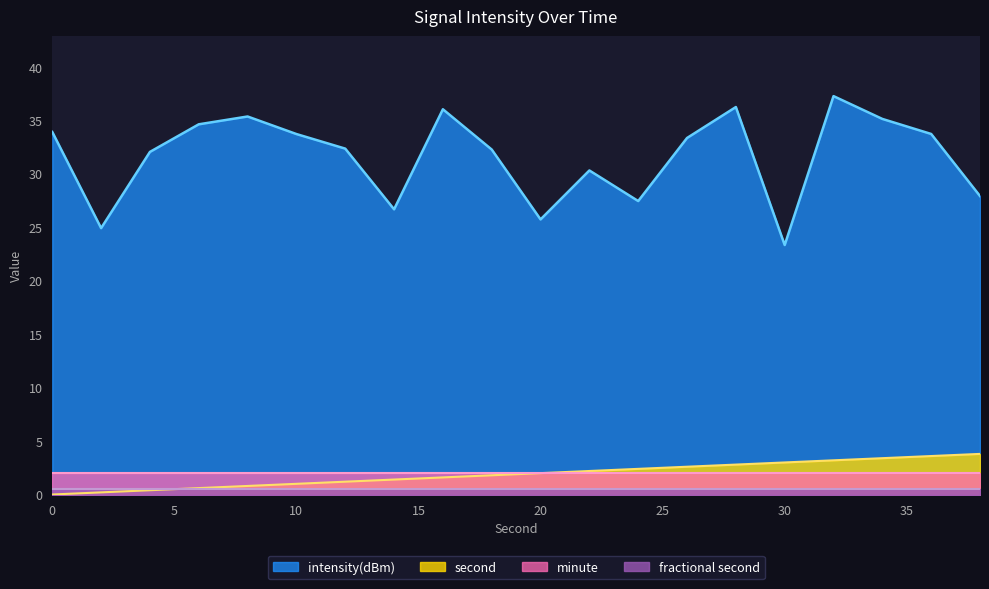

What is the difference between the maximum and minimum values in the intensity(dBm) series?

13.9